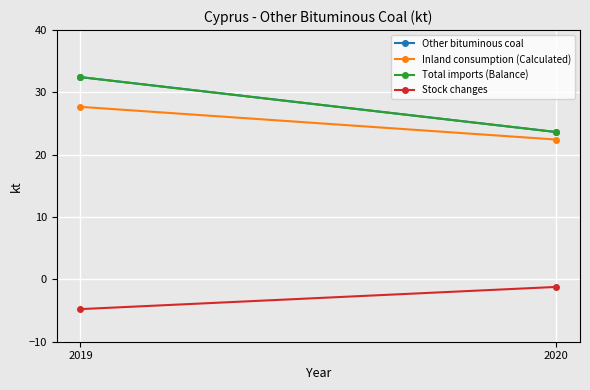

Is the value of Inland consumption (Calculated) at 2019 greater than the value of Stock changes at 2020?

Yes